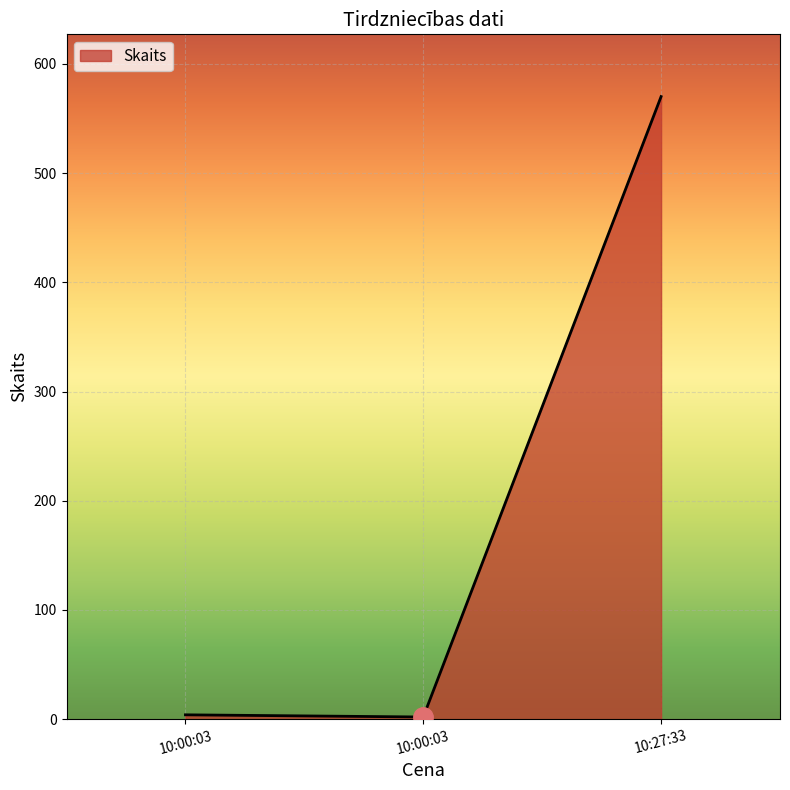

The chart shows a value of 298 at 10:27:33. True or false?

False